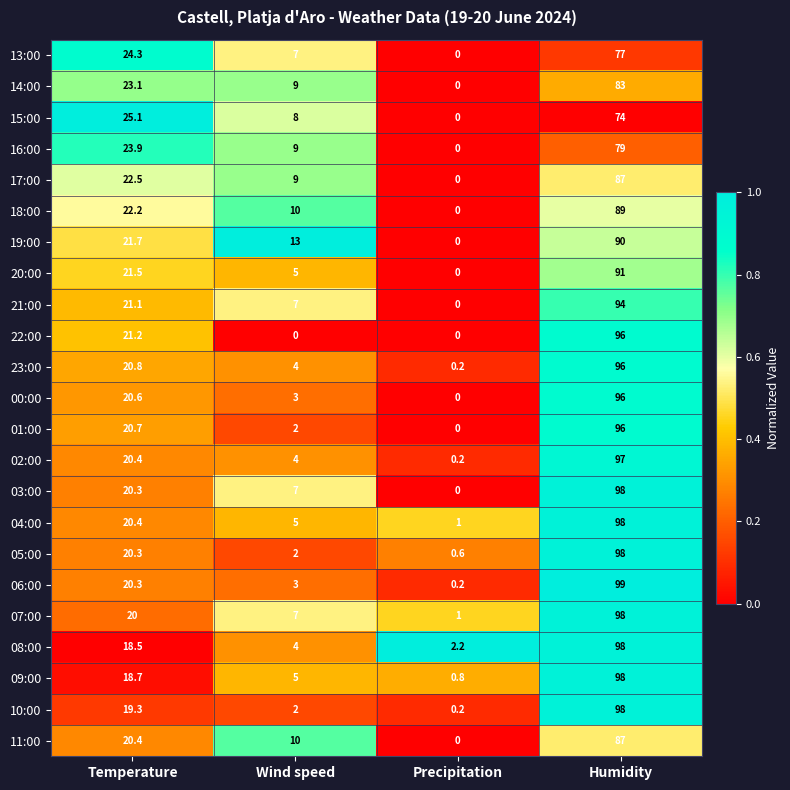

Which series has the widest spread of values?

06:00